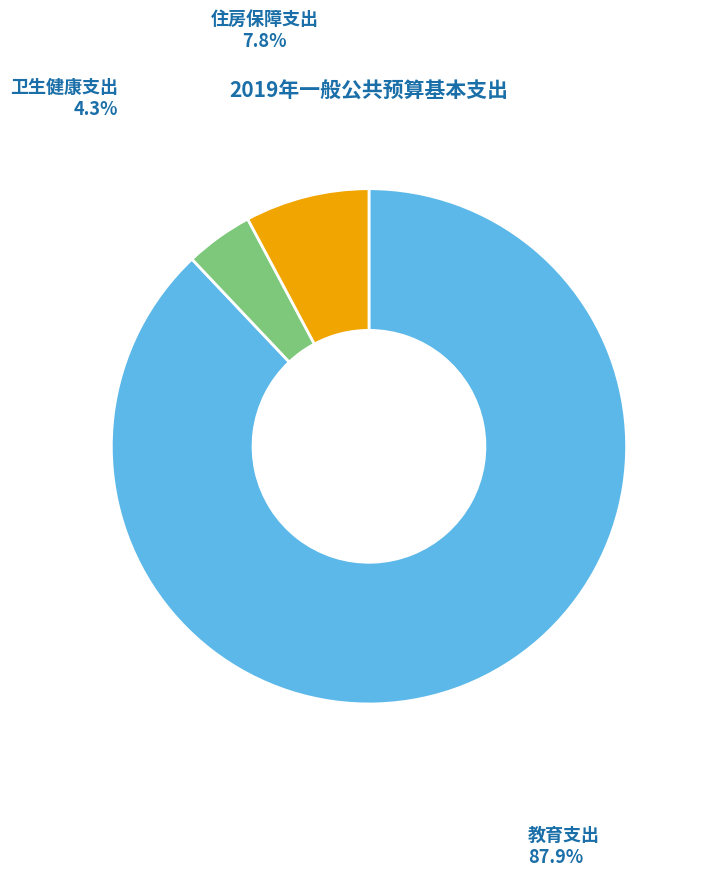

Is it true that 卫生健康支出 is 17% of the pie?

False